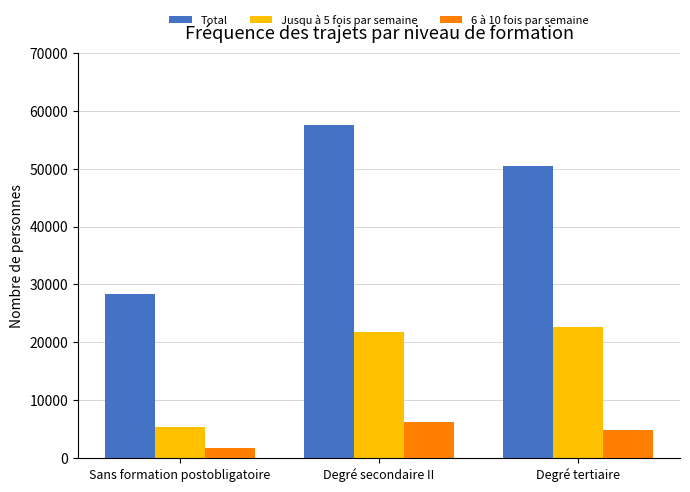

What is the total value across all series at Sans formation postobligatoire?

35663.4